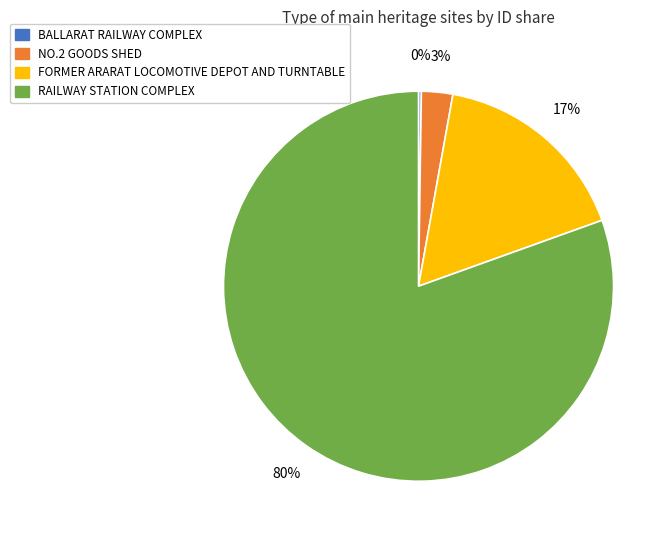

Is the sum of RAILWAY STATION COMPLEX and FORMER ARARAT LOCOMOTIVE DEPOT AND TURNTABLE greater than half?

Yes